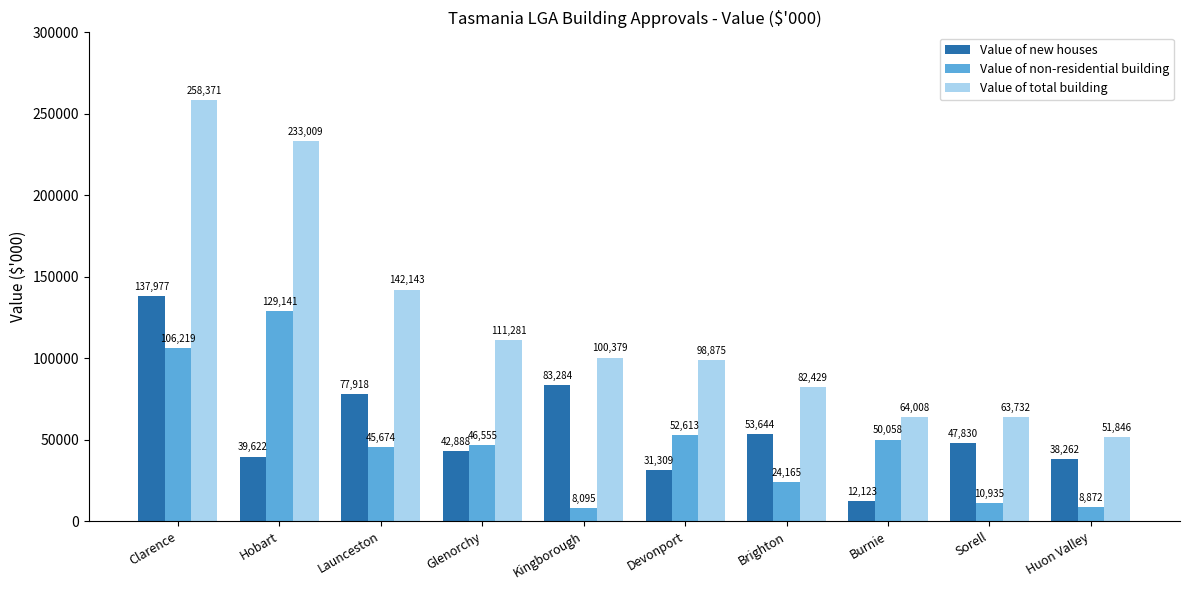

Which series has the largest range (max minus min)?

Value of total building